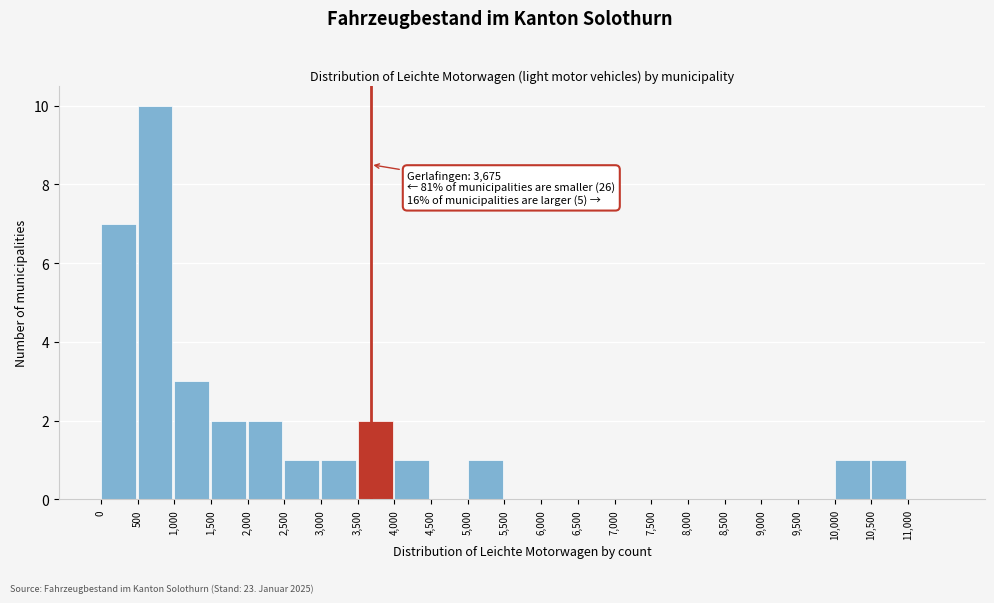

Which range on the x-axis has the tallest bar?

500 to 1000